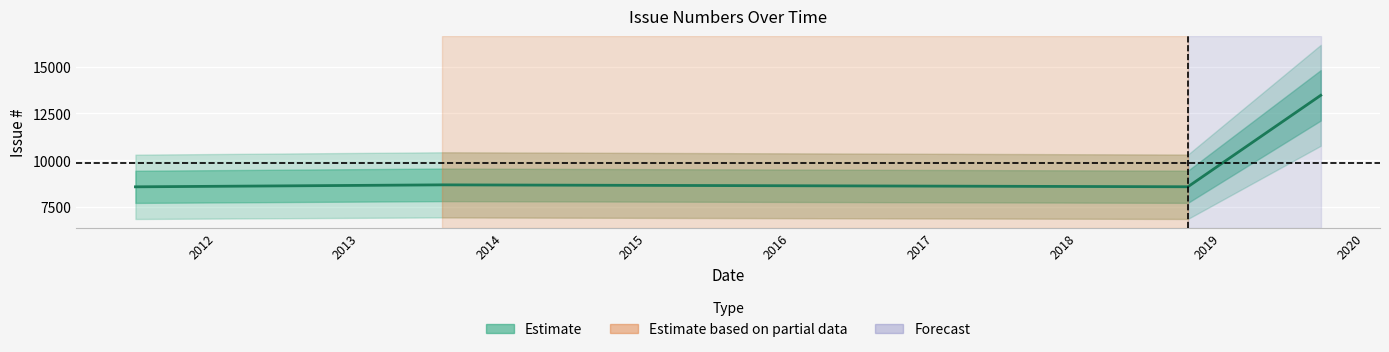

Rank the categories by value from lowest to highest.

2011-06-10, 2018-10-09, 2013-07-29, 2019-09-12